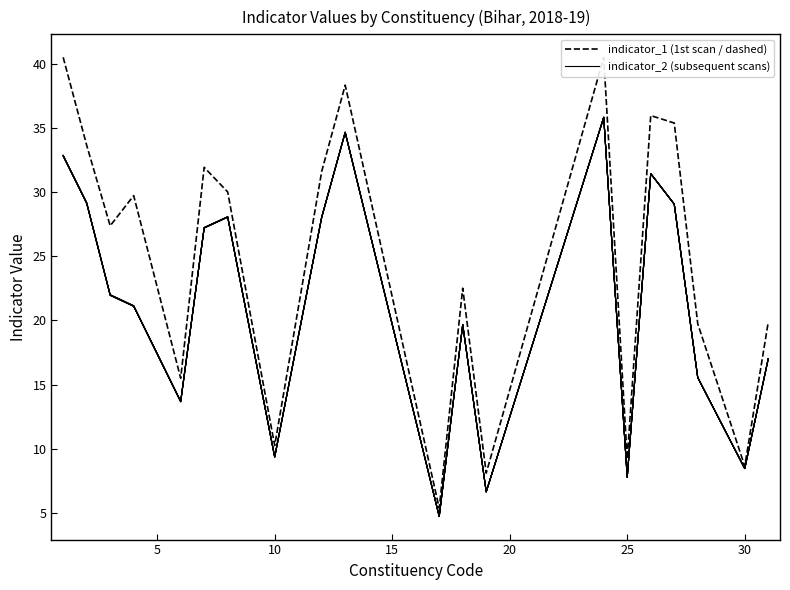

Which series has the largest range (max minus min)?

indicator_1 (1st scan / dashed)